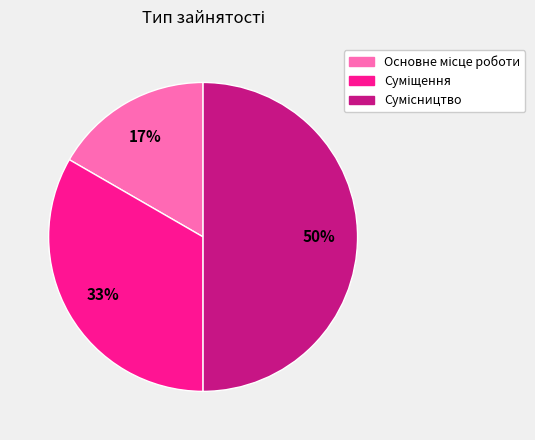

To the nearest percent, what is the difference between the largest and smallest slice percentages?

33%